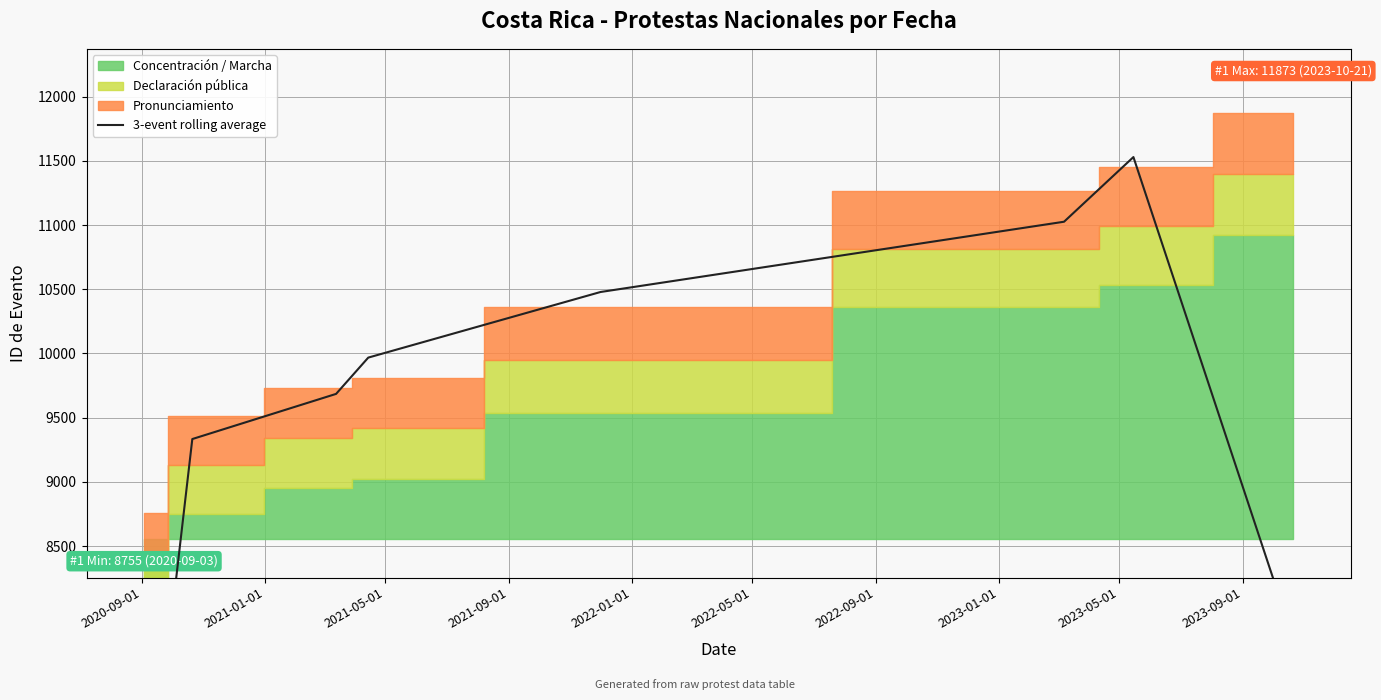

Reading left to right, what are all the values shown in this chart?

6089.7	9333.7	9685.3	9968.0	10479.0	11026.3	11530.0	7775.0